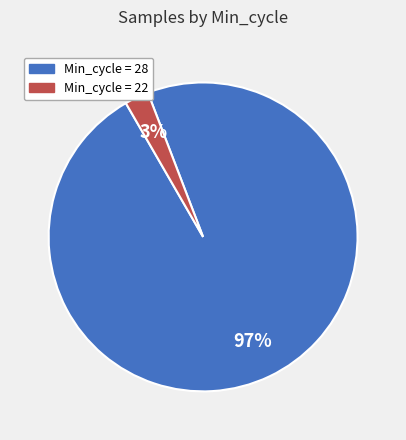

To the nearest percent, what is the average slice percentage?

50%